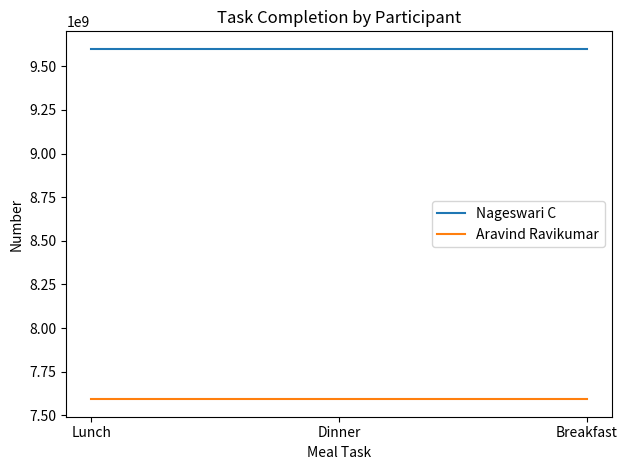

Is it true that Nageswari C equals 9600059582 at Dinner?

True